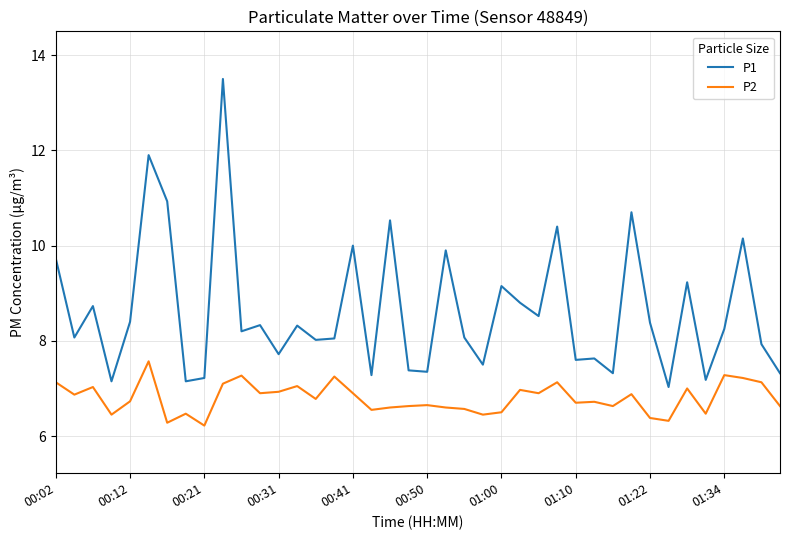

What is the maximum value shown in the chart?

13.5